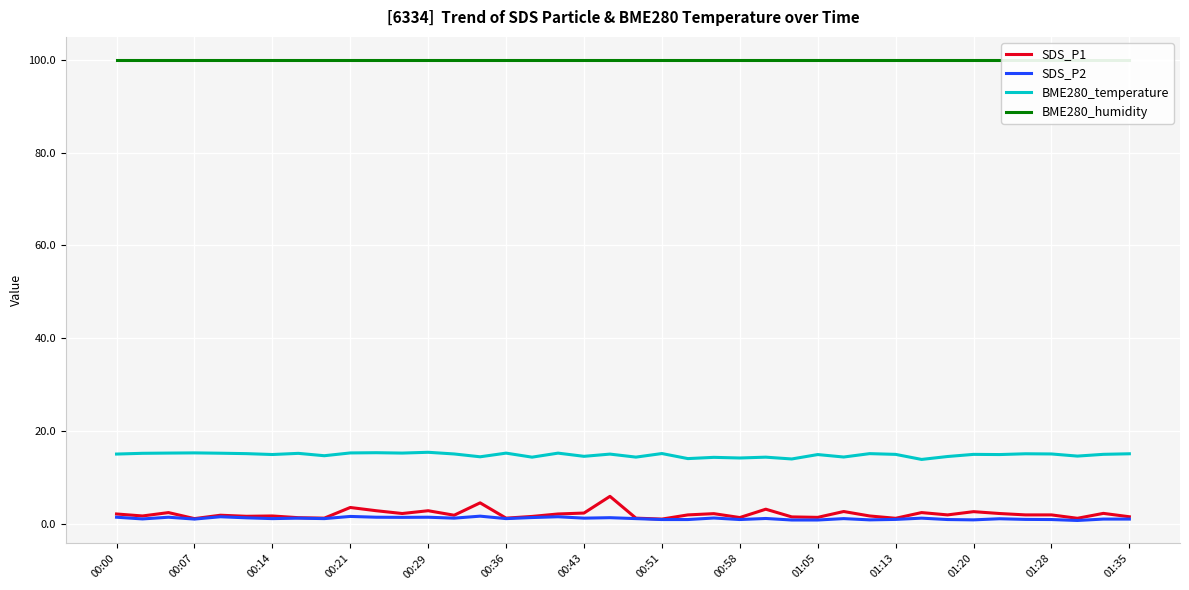

True or false: BME280_temperature and SDS_P2 cross at least once.

False